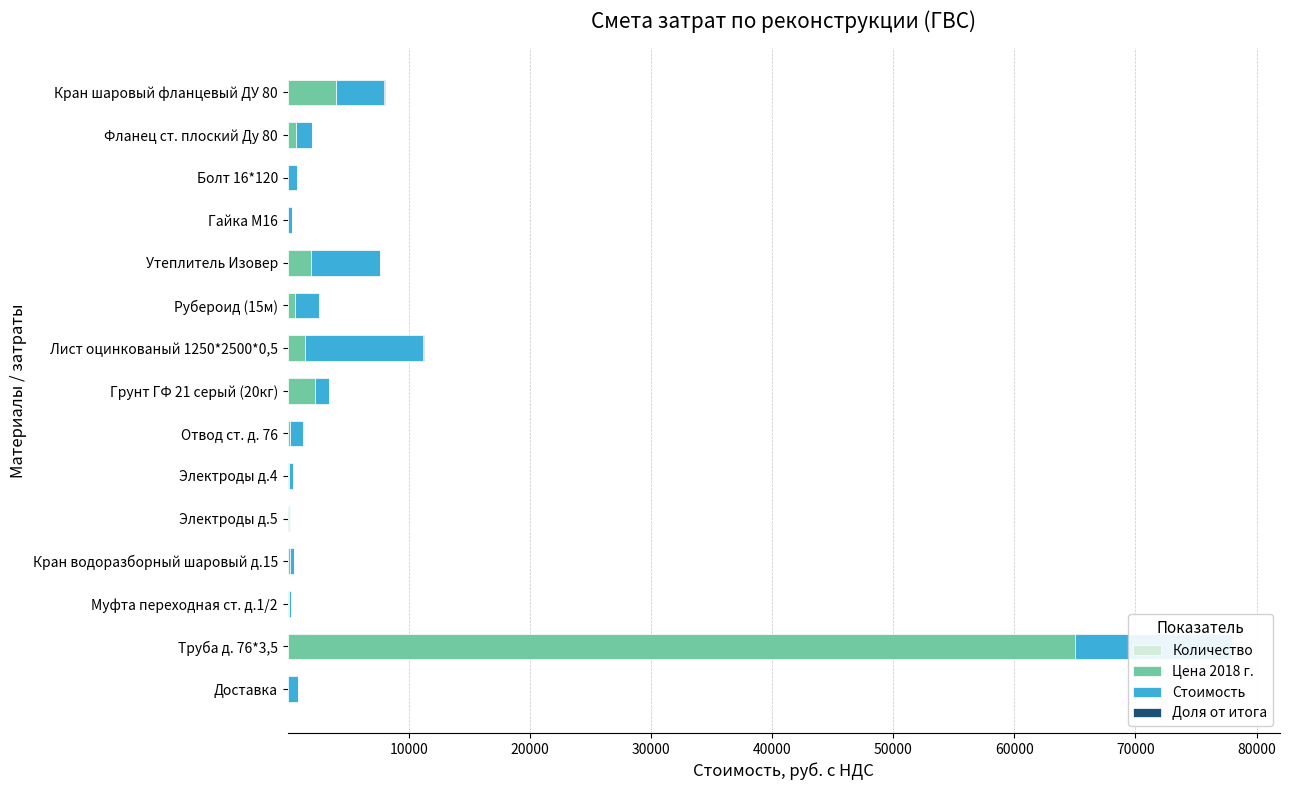

Which series has the widest spread of values?

Цена 2018 г.